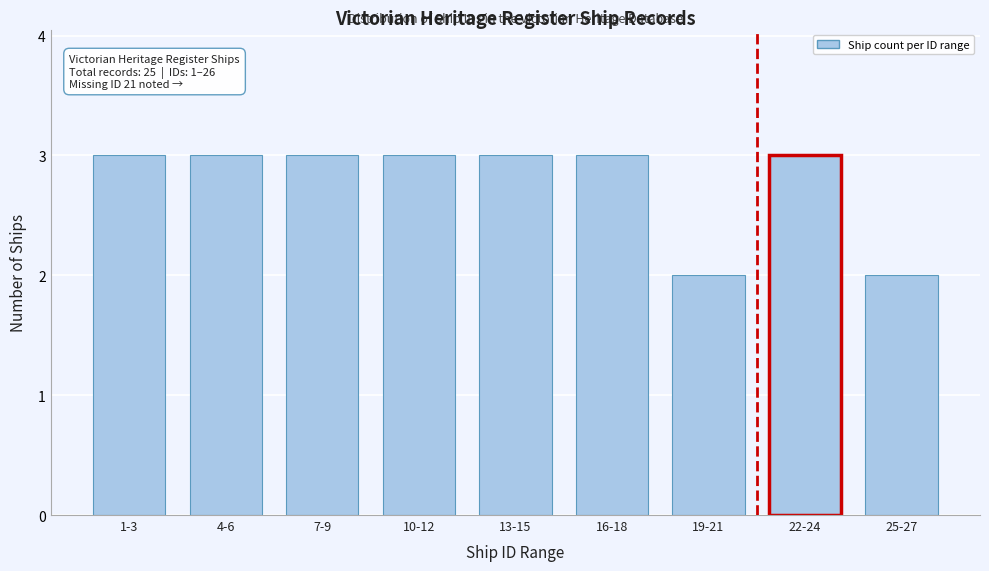

Reading left to right, transcribe all the data shown in this chart.

1-3=3	4-6=3	7-9=3	10-12=3	13-15=3	16-18=3	19-21=2	22-24=3	25-27=2